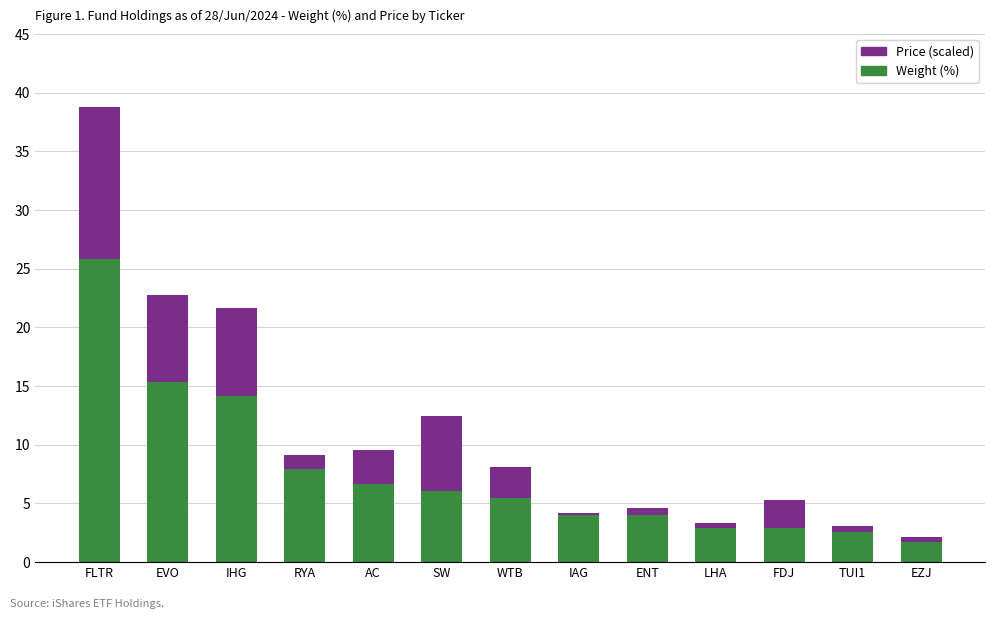

What is the difference between the Weight (%) values at IHG and FDJ?

11.3